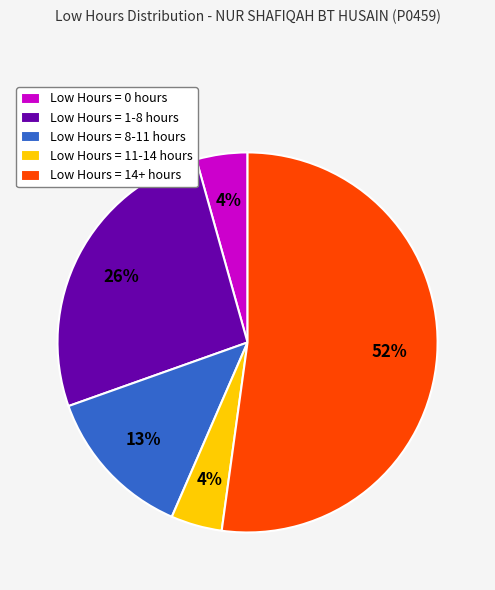

To the nearest percent, what is the average slice percentage?

20%